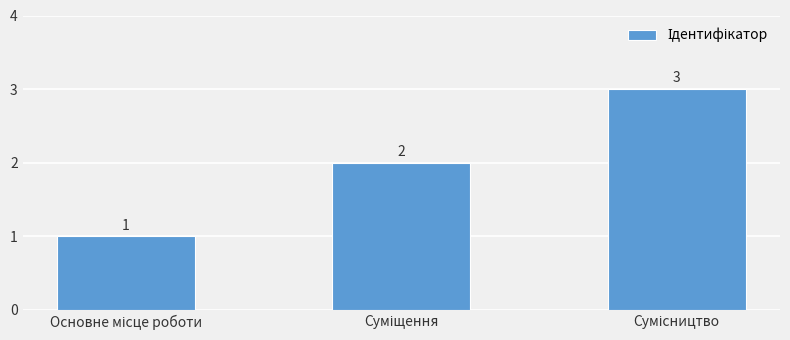

What is the sum of all values?

6